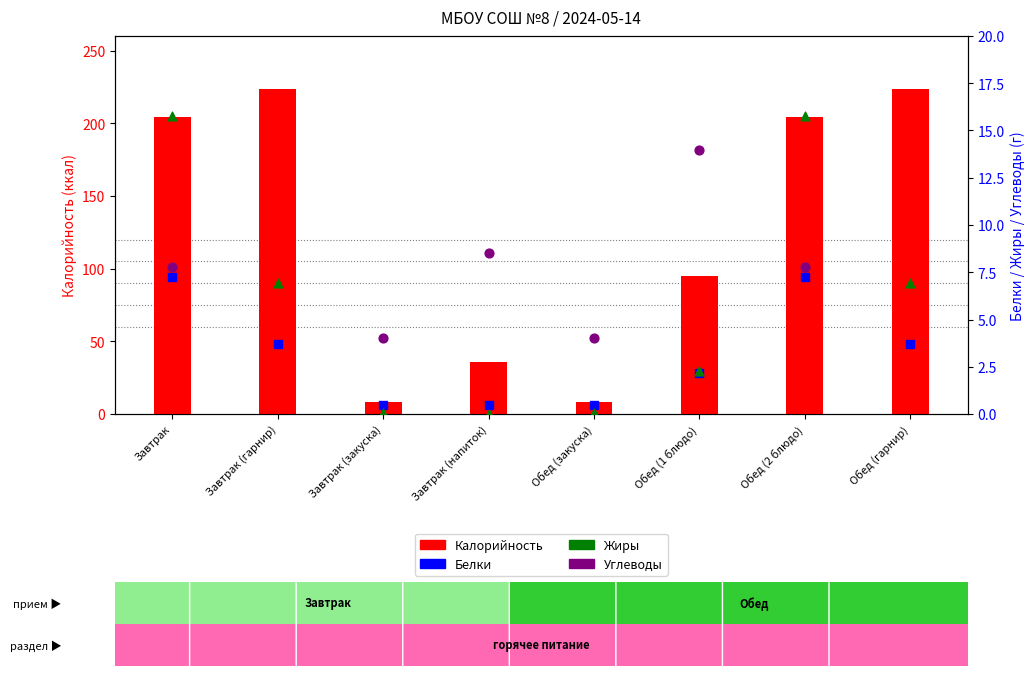

What is the total value across all series at Завтрак (закуска)?

13.0